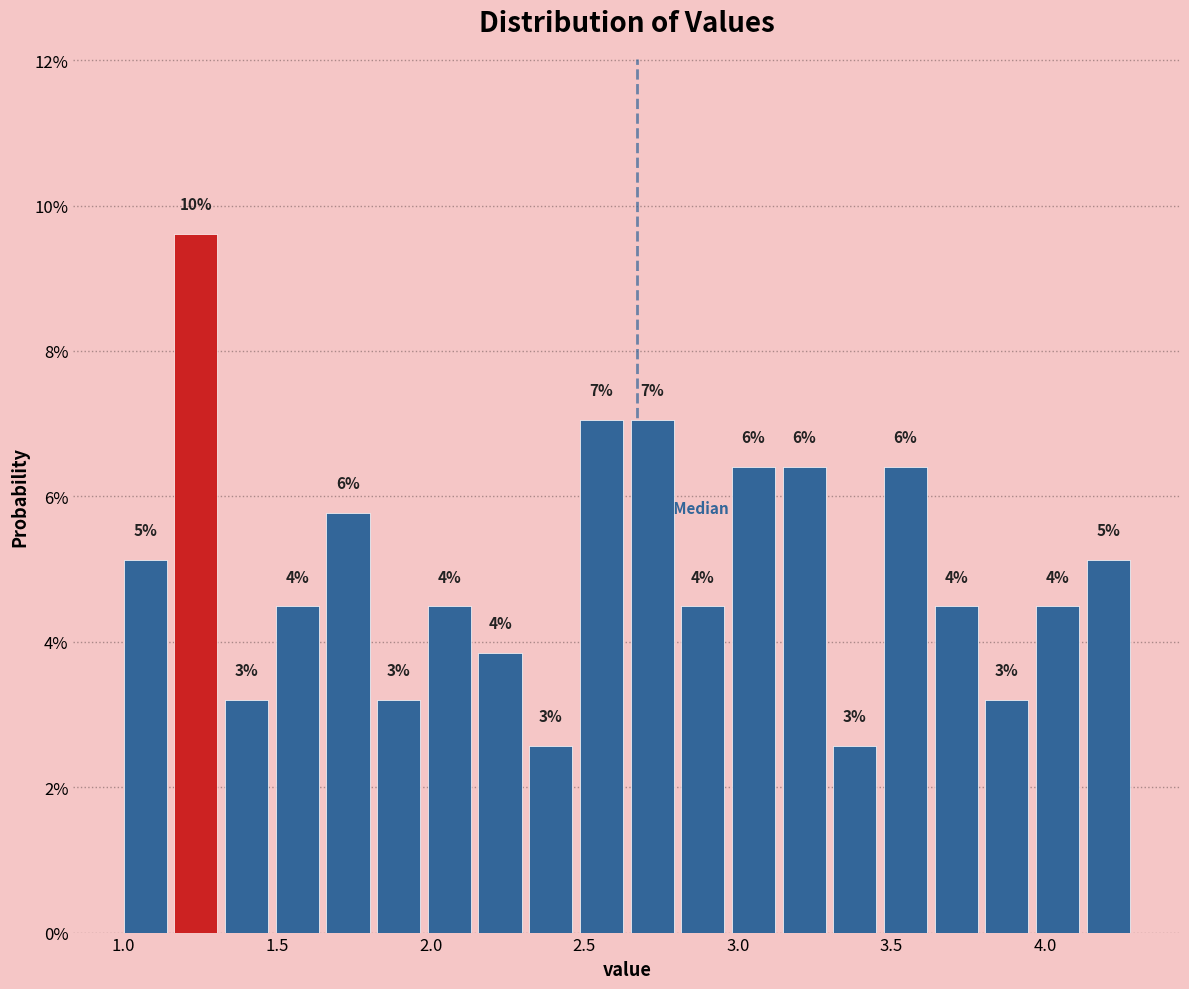

Read against the x-axis, roughly where is the centre of the tallest bar?

1.25